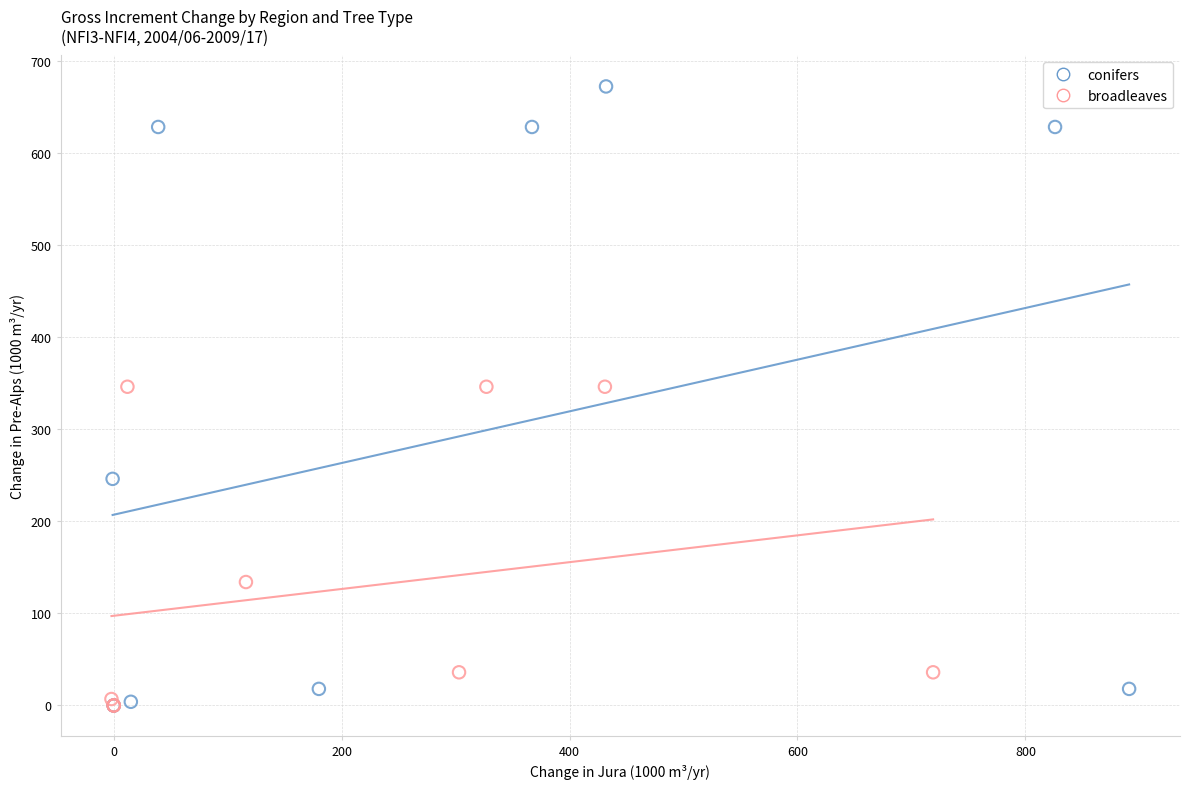

Which series has the widest spread of Y values?

conifers